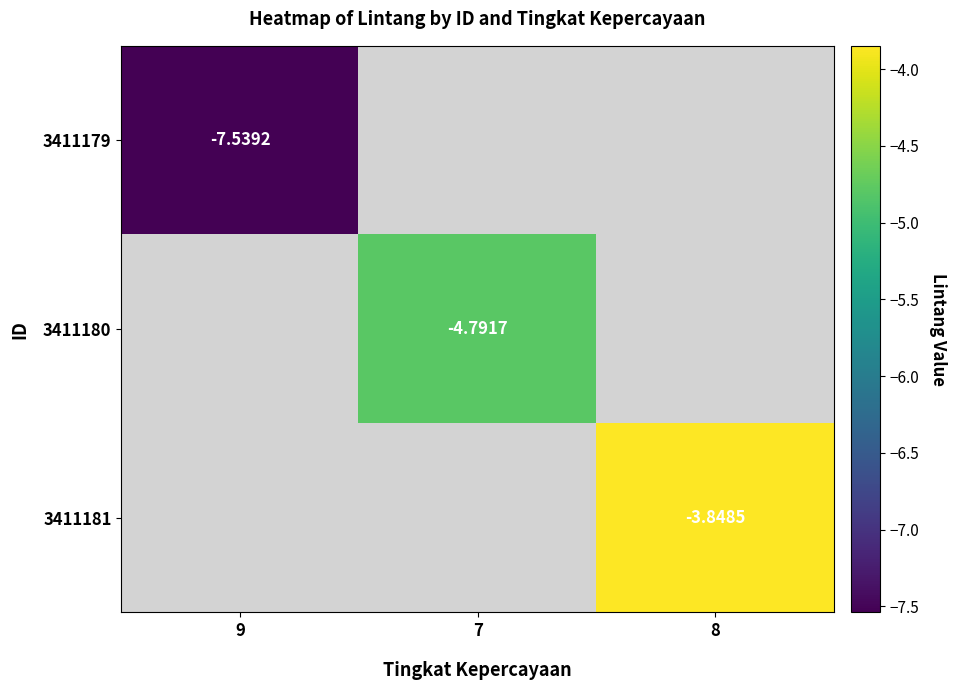

Is it true that 3411179 equals -9.9 at 9?

False